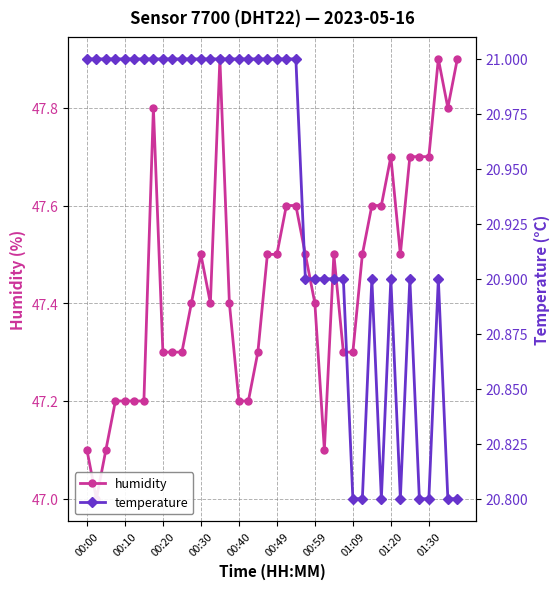

How many interior local valleys does the temperature series have?

2